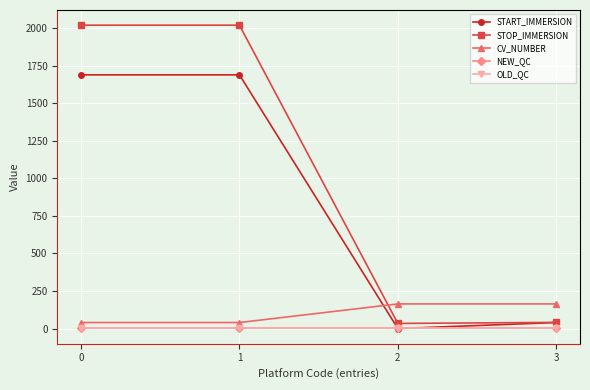

Which series has the largest total across all categories?

STOP_IMMERSION